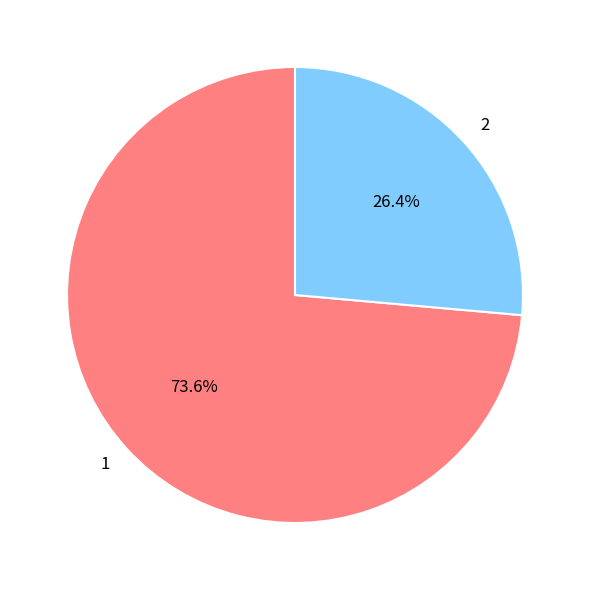

Do 2 and 1 together represent more than half of the pie?

Yes